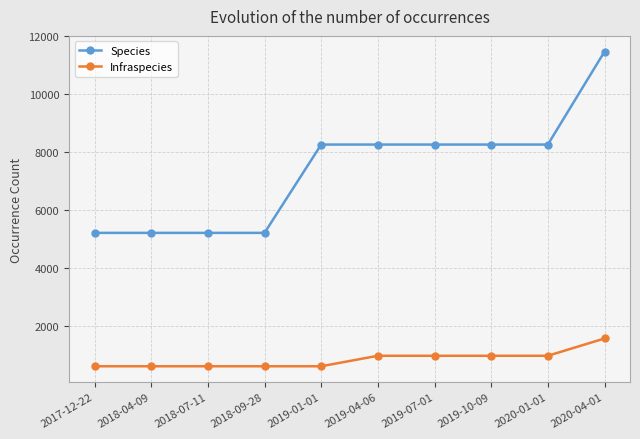

What is the value of the Infraspecies point at the 8th from the left?

971